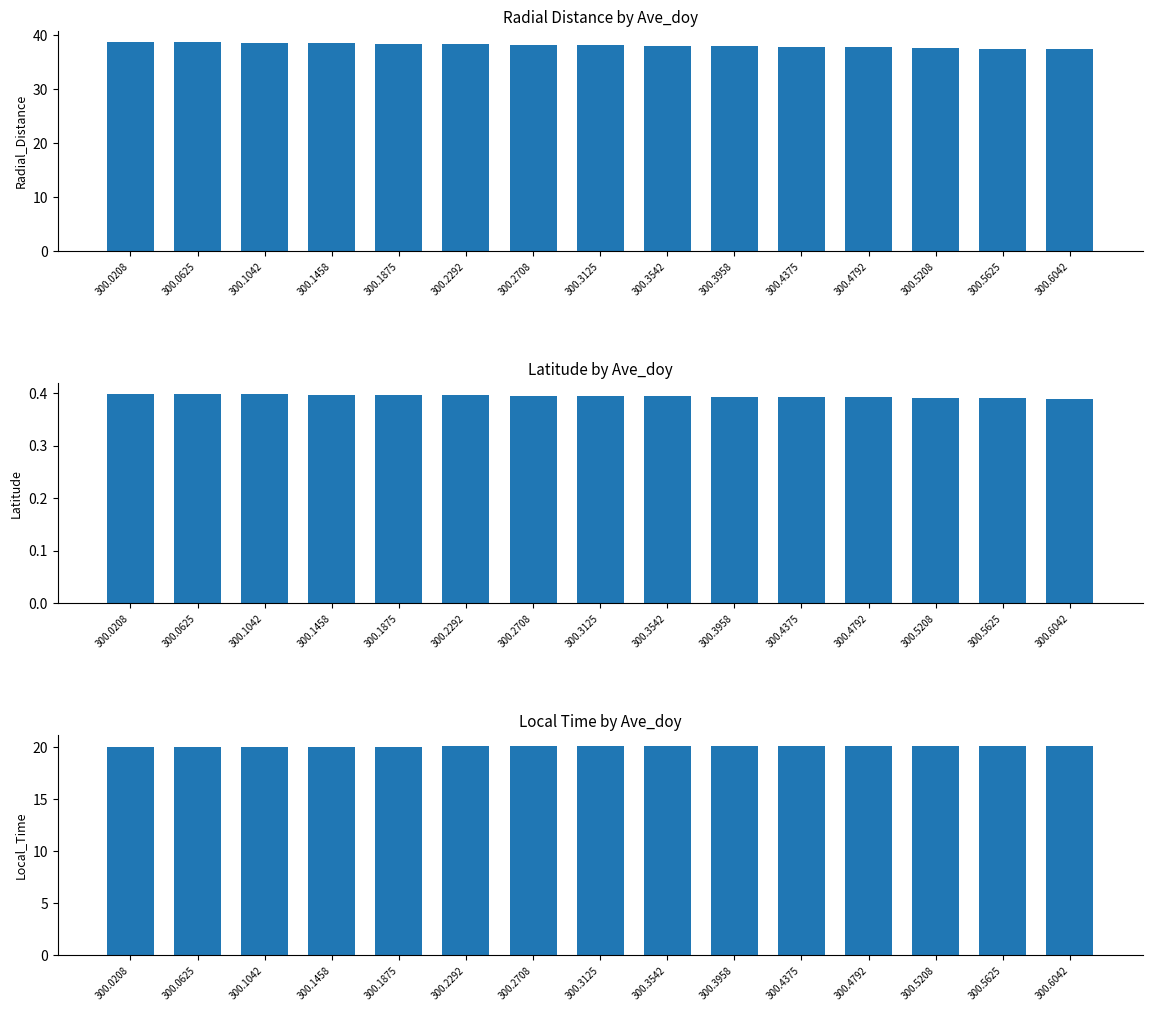

Where is Local_Time nearest to the value 20?

300.0625